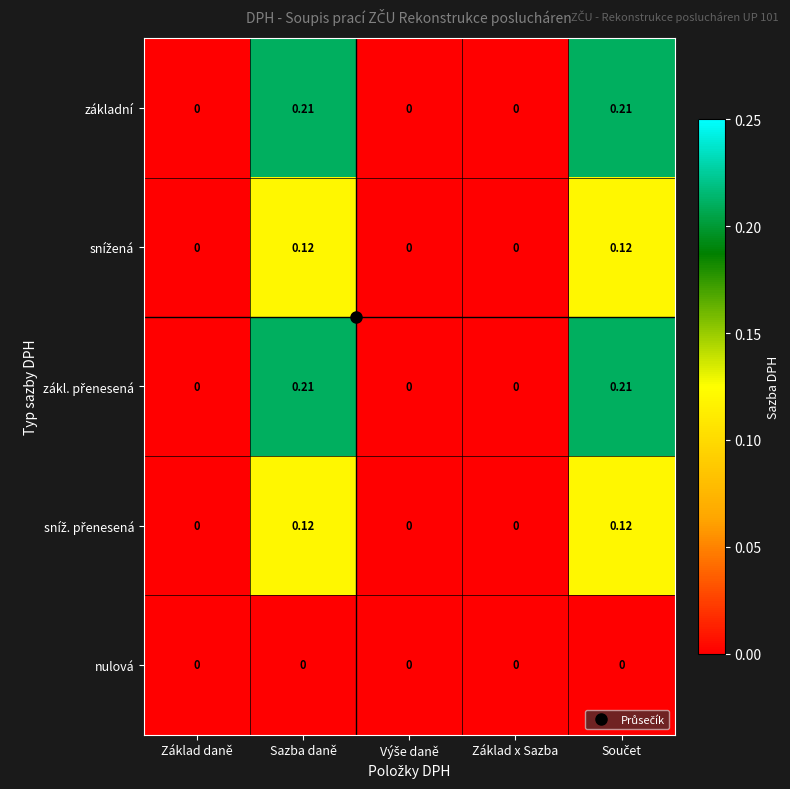

How many data points in základní are above 0?

2